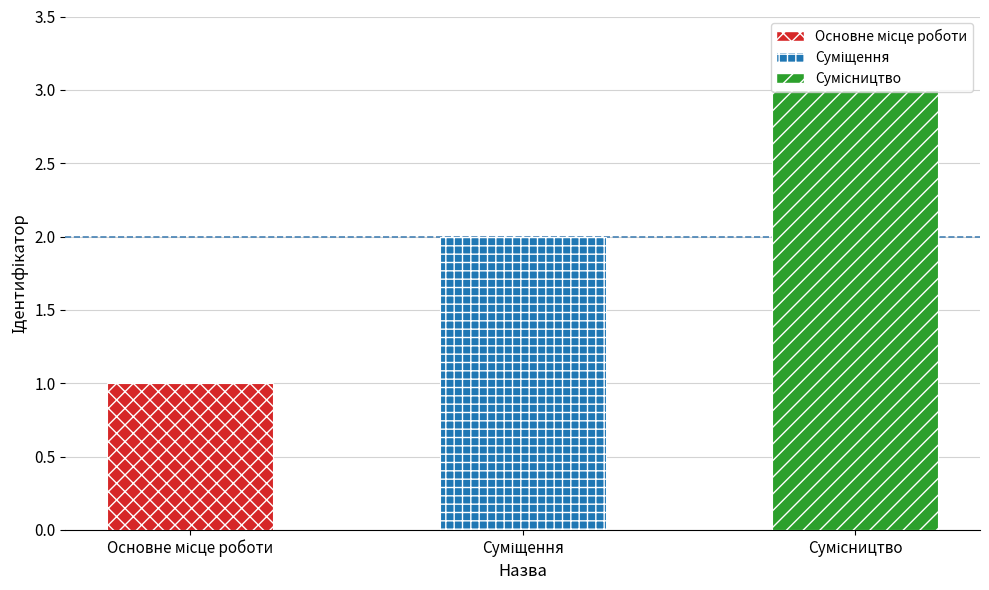

Between Основне місце роботи and Суміщення, which is larger?

Суміщення